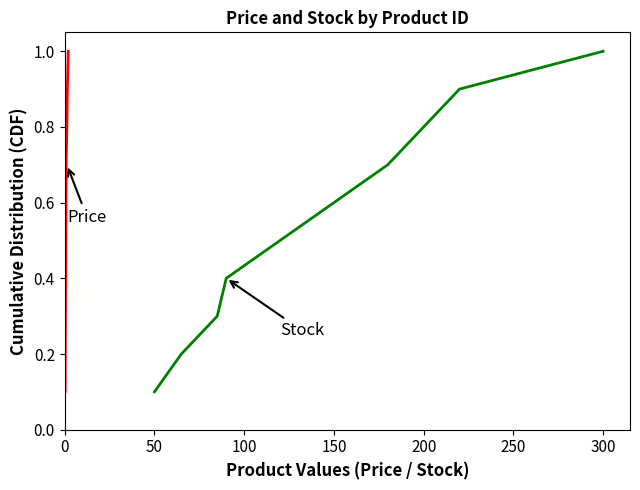

The Price series shows 0.3 at 50. True or false?

False